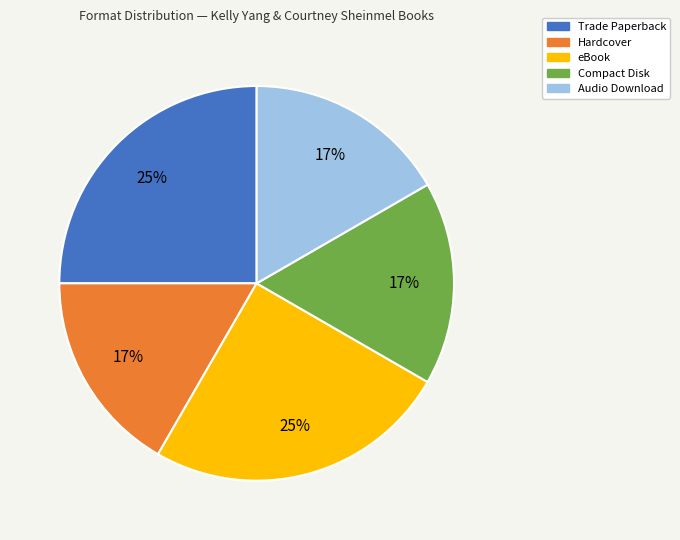

To the nearest percent, what is the combined percentage of Compact Disk and eBook?

42%